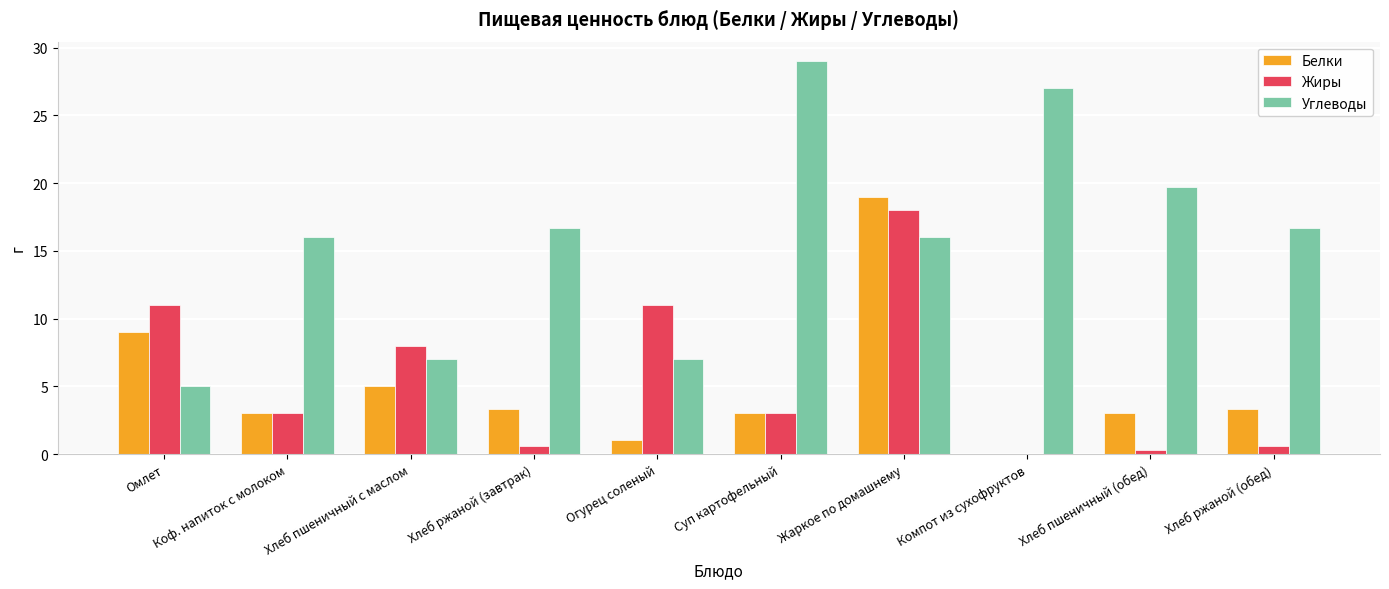

What is the greatest value displayed?

29.0